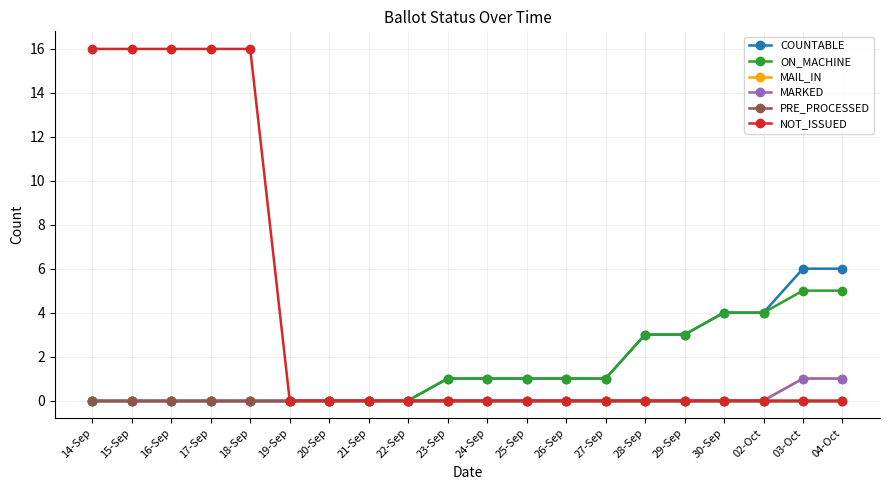

Does the chart display data point markers on the line(s)?

Yes